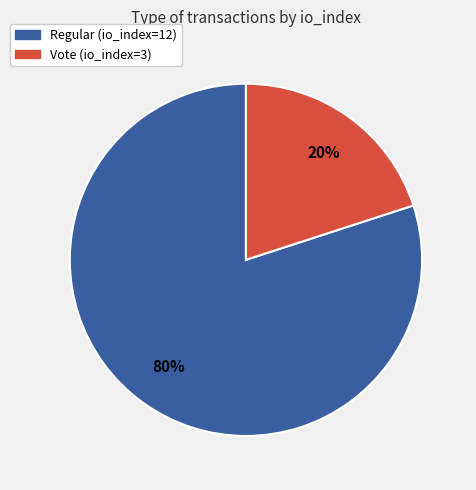

What is the smallest slice in the pie chart?

Vote (io_index=3)